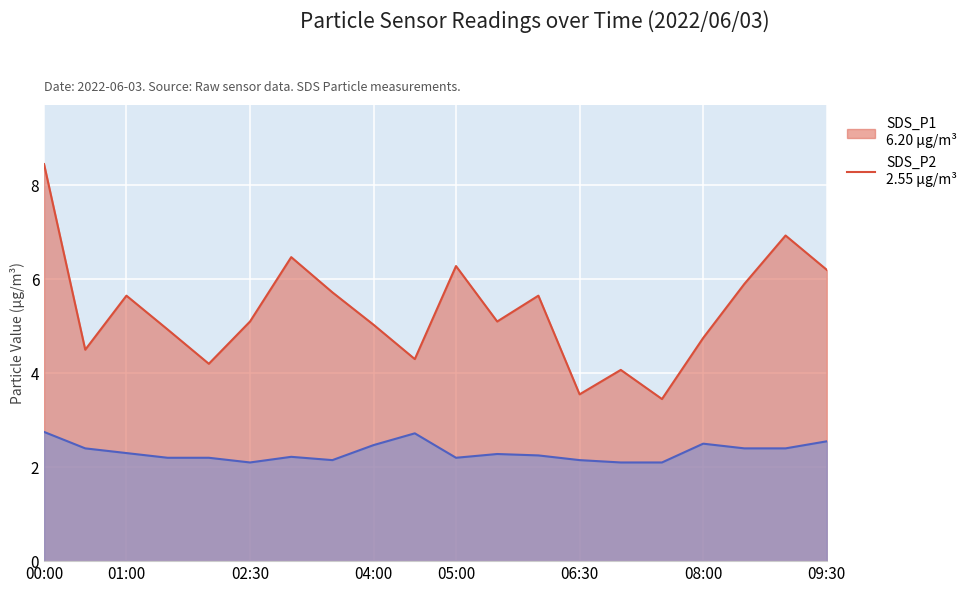

What is the label of the 4th point from the left?

01:30